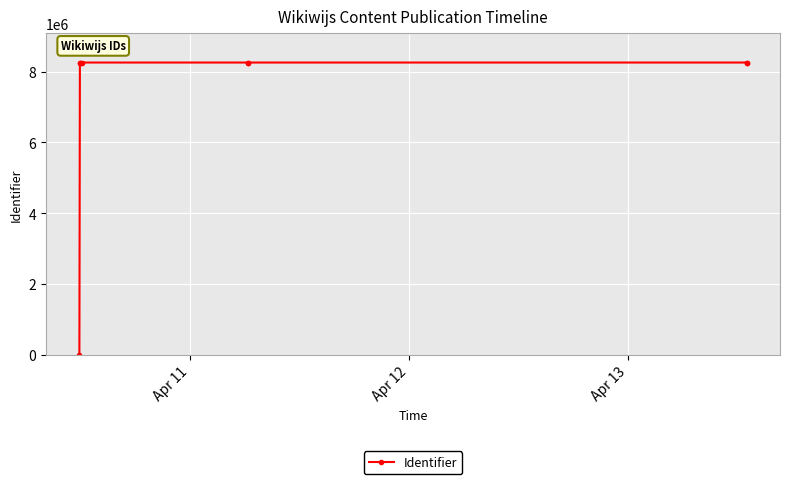

Reading left to right, extract all data points from this chart.

0	8258978	8259104	8259098	8258976	8259017	8259102	8259187